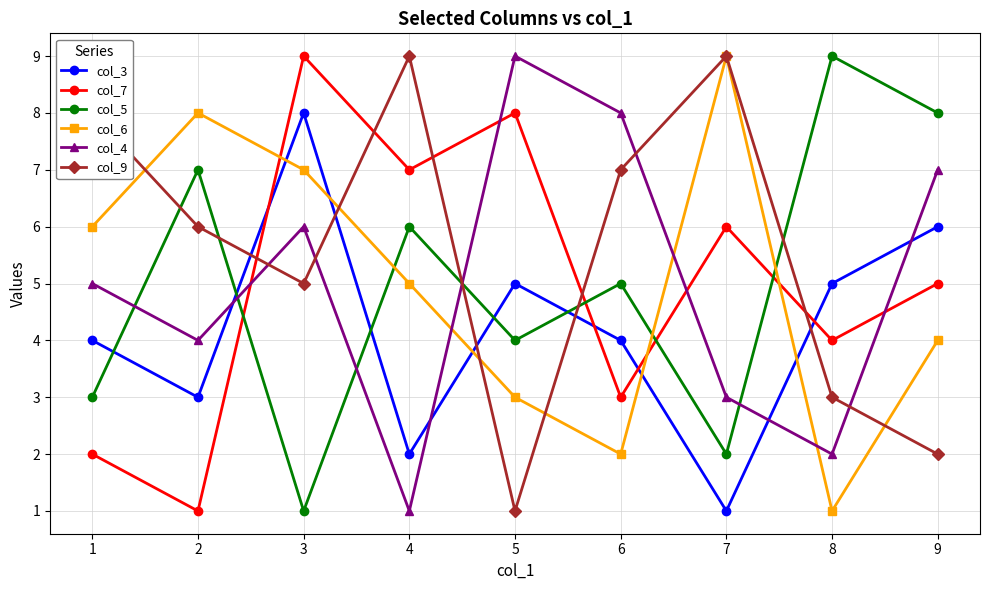

At 4, list the series in order from largest to smallest.

col_9, col_7, col_5, col_6, col_3, col_4